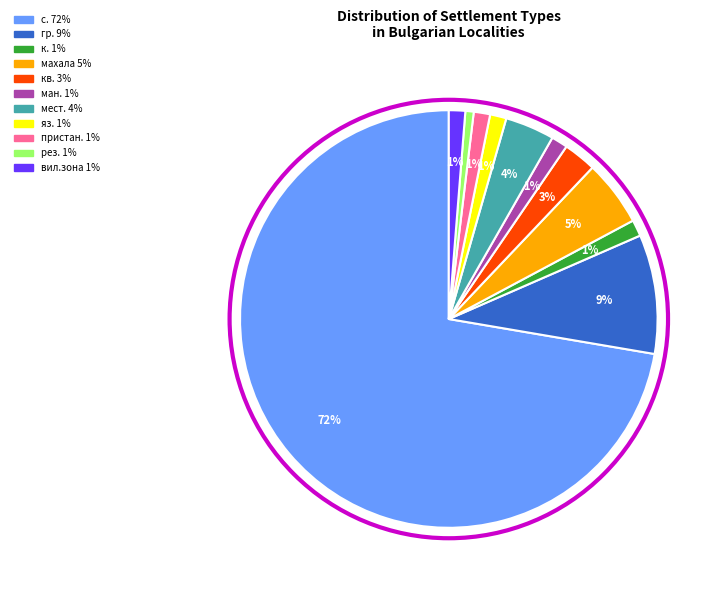

Does any single category account for the majority?

Yes